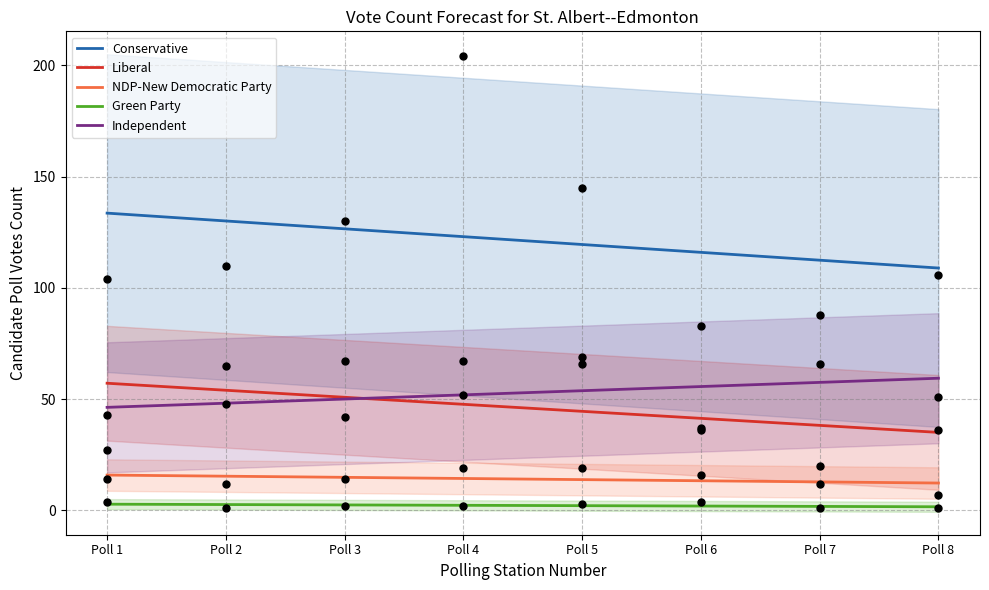

Which series contains the lowest Y value?

Green Party